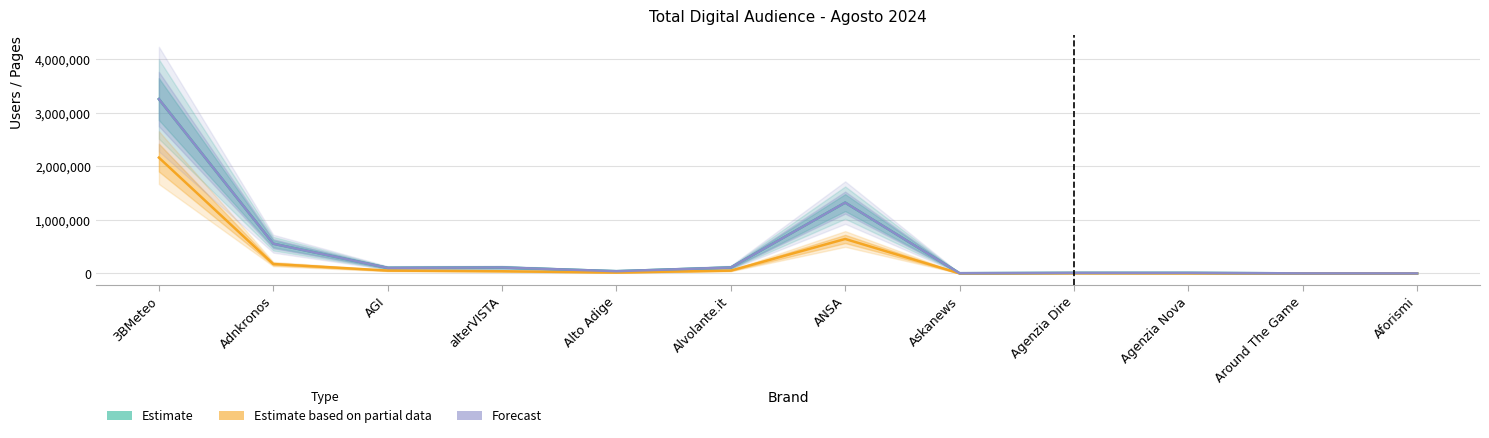

Reading right to left, transcribe all the data shown in this chart.

Estimate: Aforismi=819	Around The Game=1267	Agenzia Nova=10935	Agenzia Dire=10951	Askanews=4295	ANSA=1323179	Alvolante.it=111063	Alto Adige=42121	alterVISTA=111450	AGI=104215	Adnkronos=555554	3BMeteo=3257357
Estimate based on partial data: Aforismi=200	Around The Game=400	Agenzia Nova=2800	Agenzia Dire=4400	Askanews=1000	ANSA=643800	Alvolante.it=52600	Alto Adige=17400	alterVISTA=41000	AGI=53400	Adnkronos=175800	3BMeteo=2163800
Forecast: Aforismi=819	Around The Game=1267	Agenzia Nova=10935	Agenzia Dire=10951	Askanews=4295	ANSA=1323179	Alvolante.it=111063	Alto Adige=42121	alterVISTA=111450	AGI=104215	Adnkronos=555554	3BMeteo=3257357